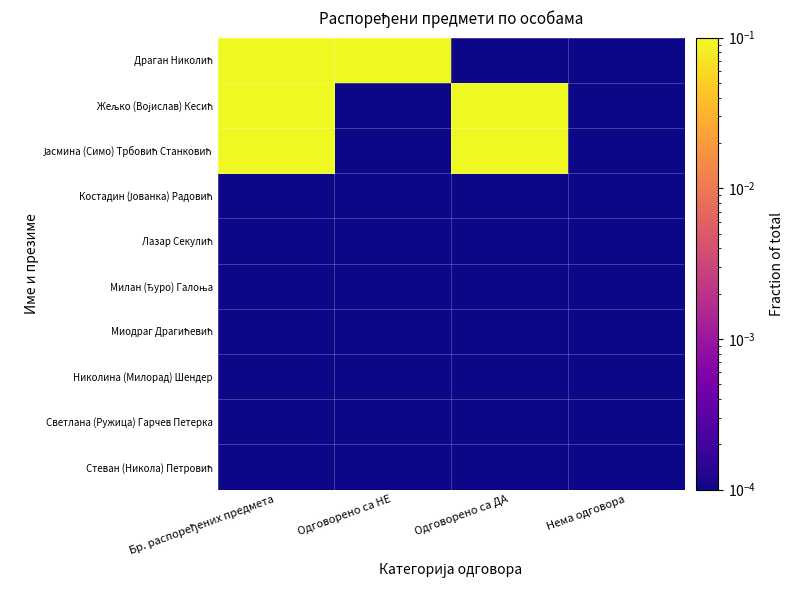

At which category is the sum across all series the highest?

Бр. распоређених предмета